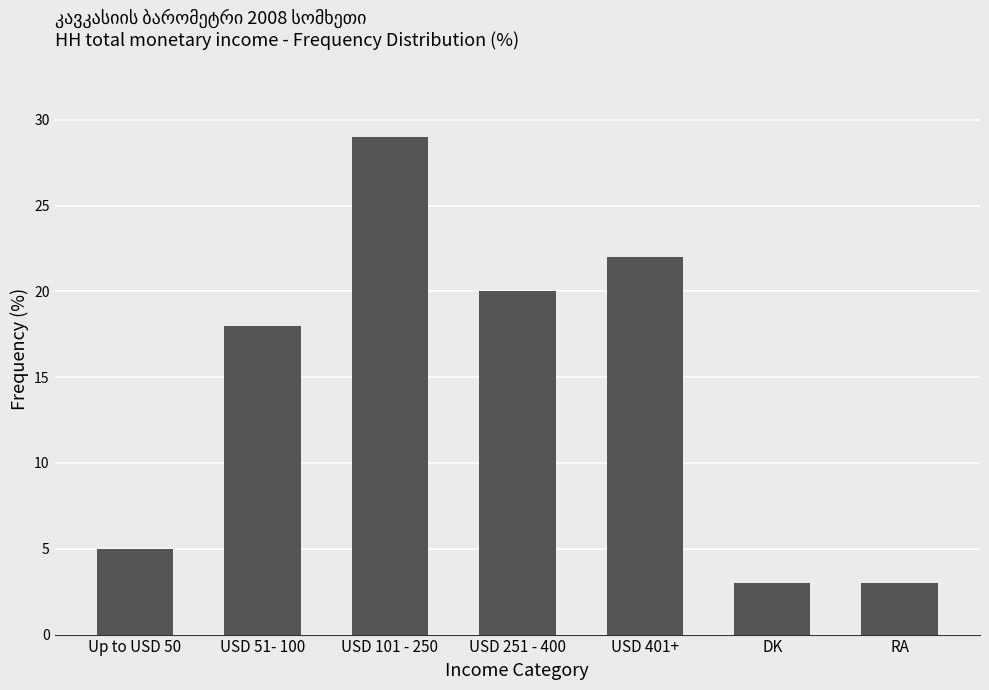

Which category has the highest value across all series?

USD 101 - 250